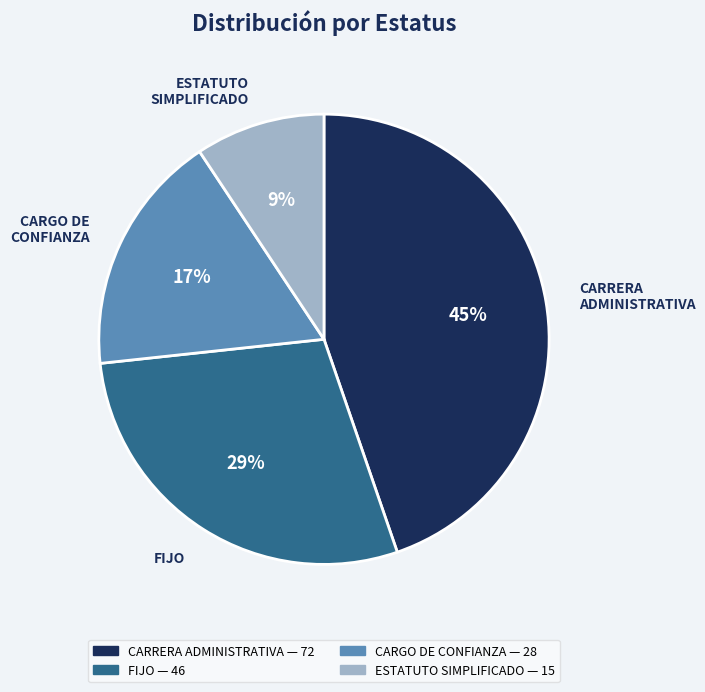

What is the smallest slice in the pie chart?

ESTATUTO SIMPLIFICADO